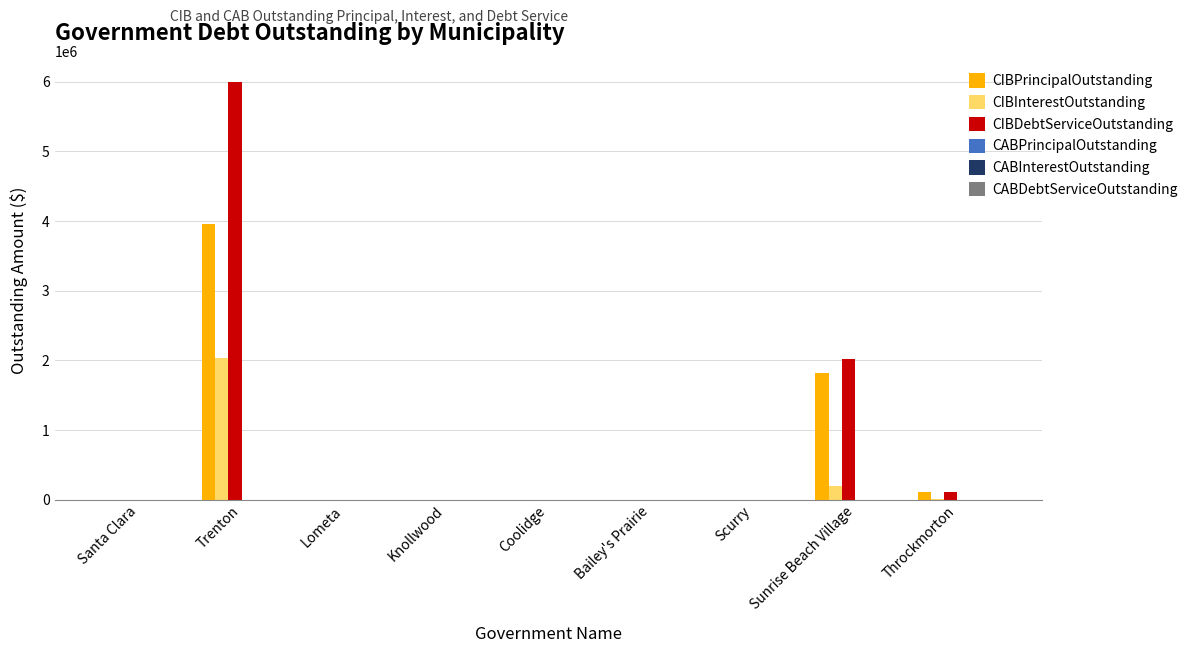

Which category has the highest value in the CIBInterestOutstanding series?

Trenton